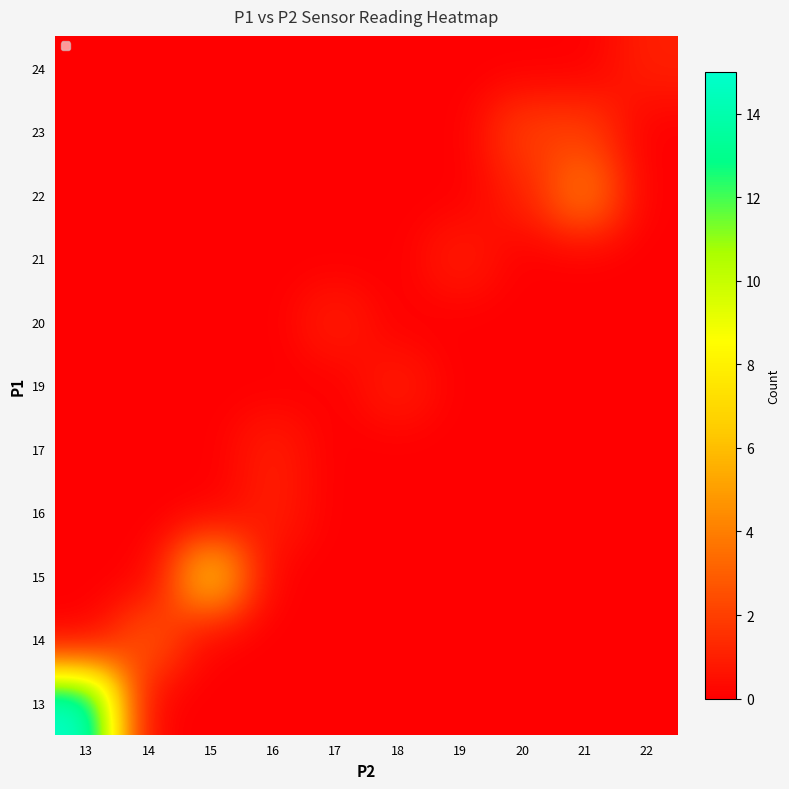

Which has a higher value, 15 or 22?

15